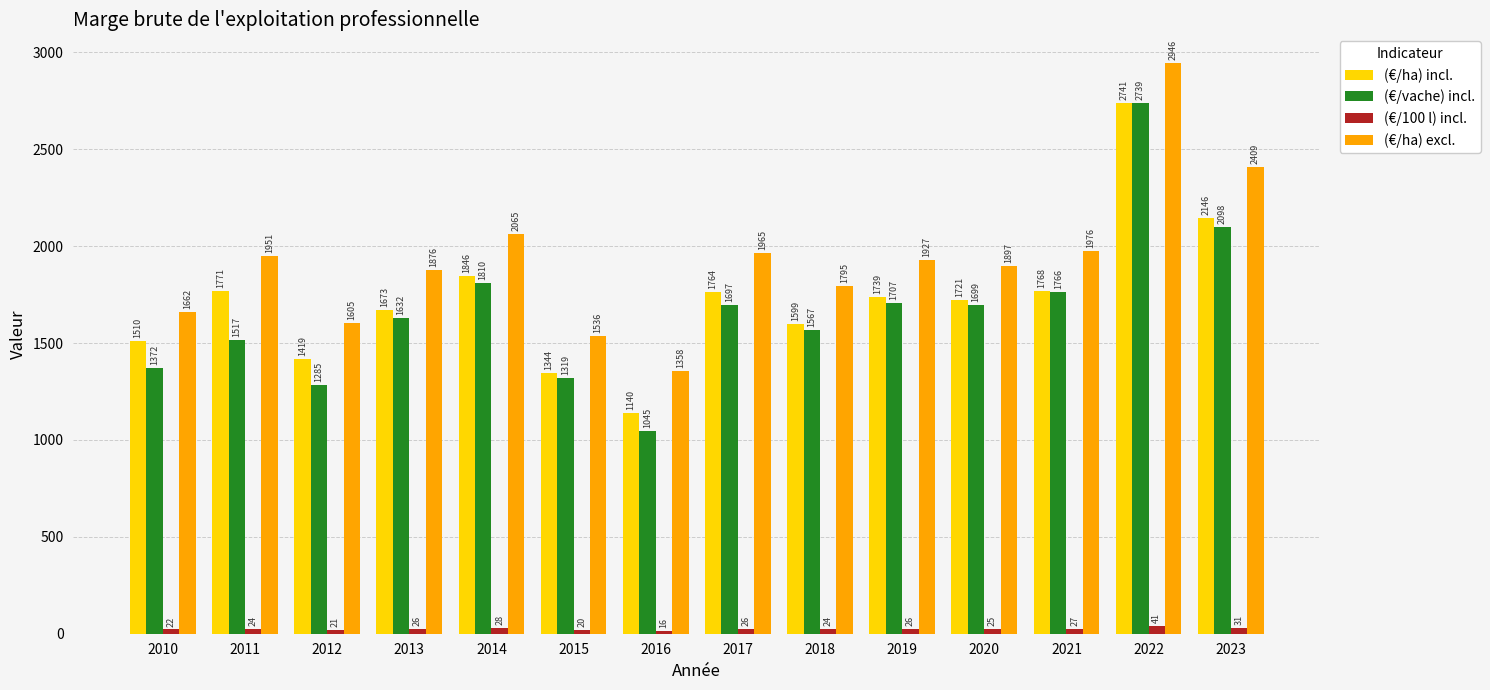

Which series has the widest spread of values?

(€/vache) incl.